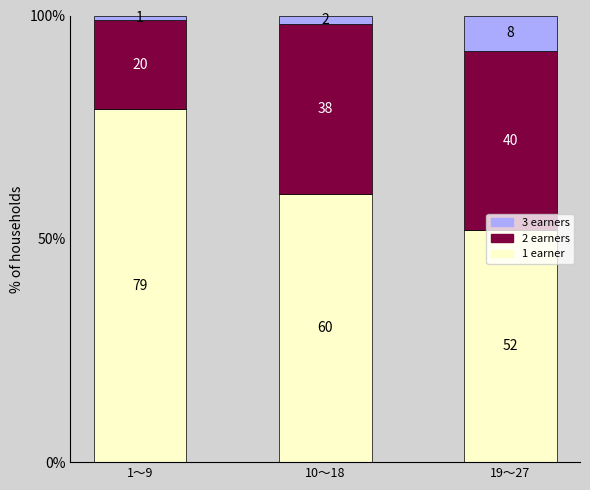

Does the chart contain any negative values?

No